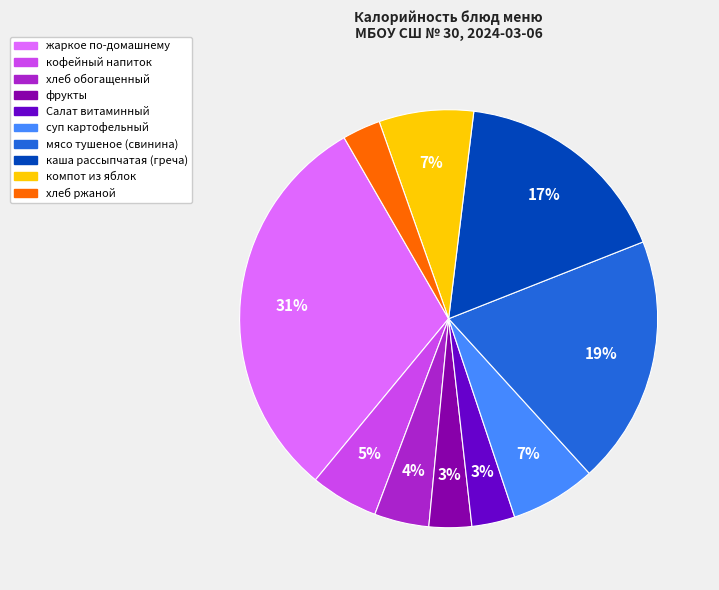

To the nearest percent, what is the difference between the largest and smallest slice percentages?

28%